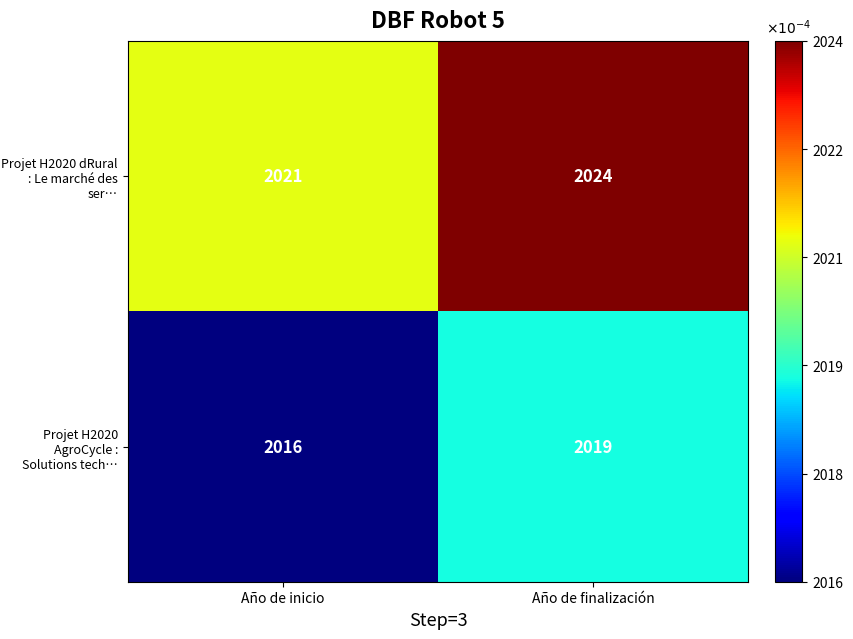

Rank the series at Año de finalización from highest to lowest value.

Projet H2020 dRural : Le marché des ser…, Projet H2020 AgroCycle : Solutions tech…